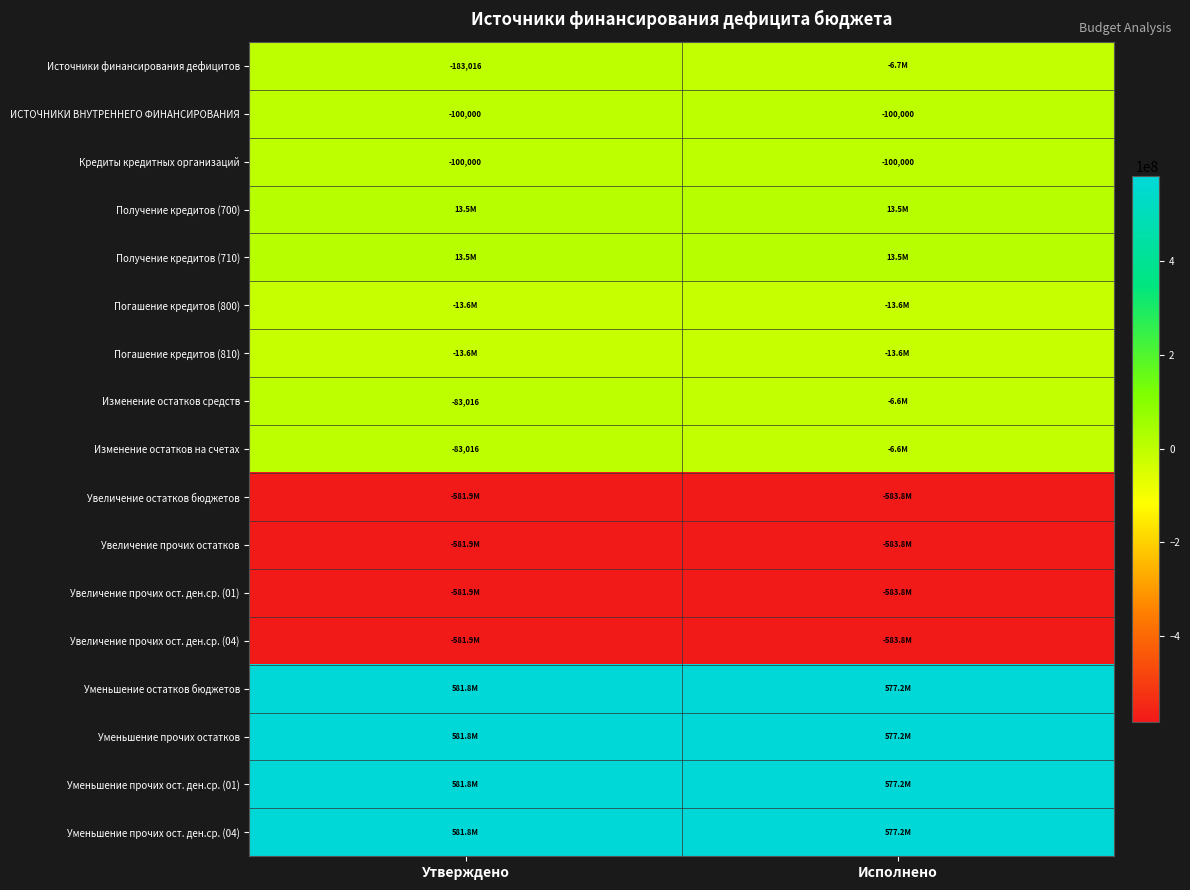

The Кредиты кредитных организаций series shows -100000.0 at Исполнено. True or false?

True